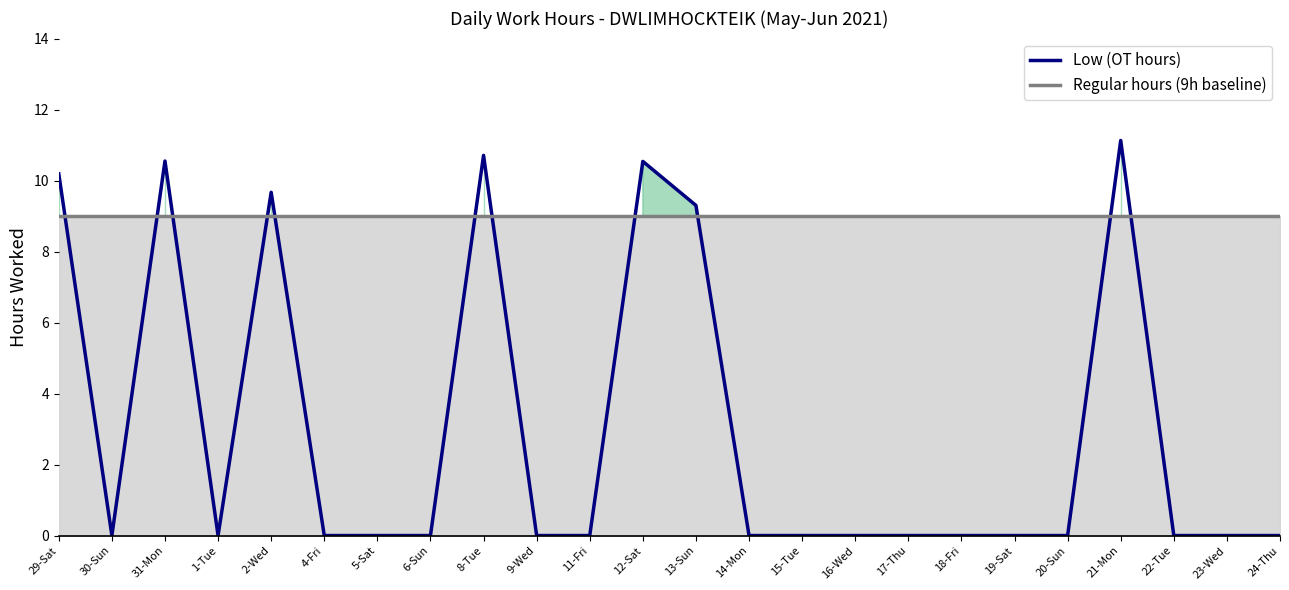

What is the difference between the highest and lowest values at 12-Sat?

1.5